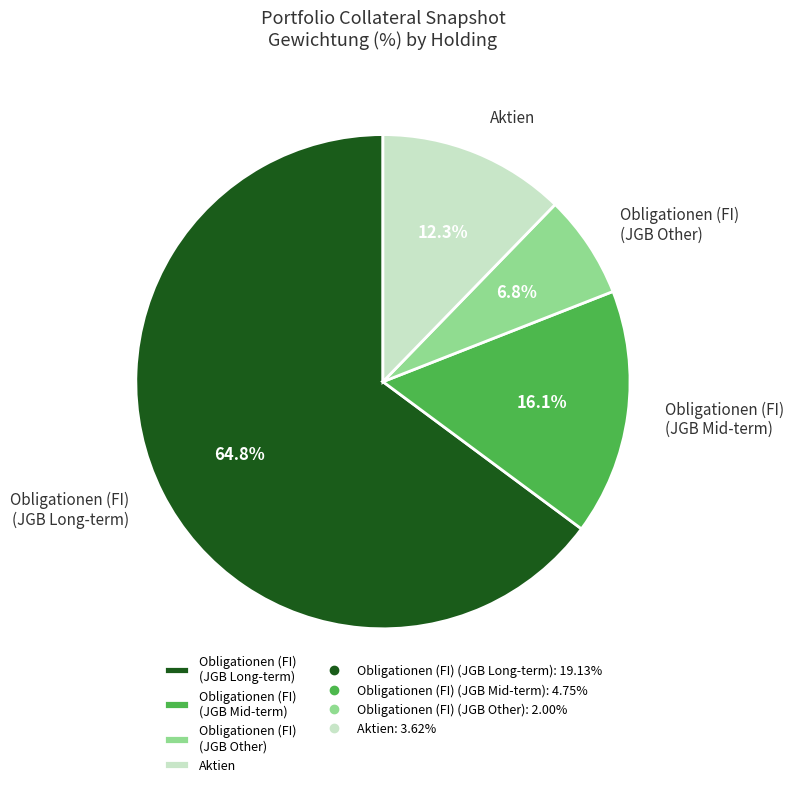

Between Obligationen (FI) (JGB Other) and Obligationen (FI) (JGB Mid-term), which is larger?

Obligationen (FI) (JGB Mid-term)